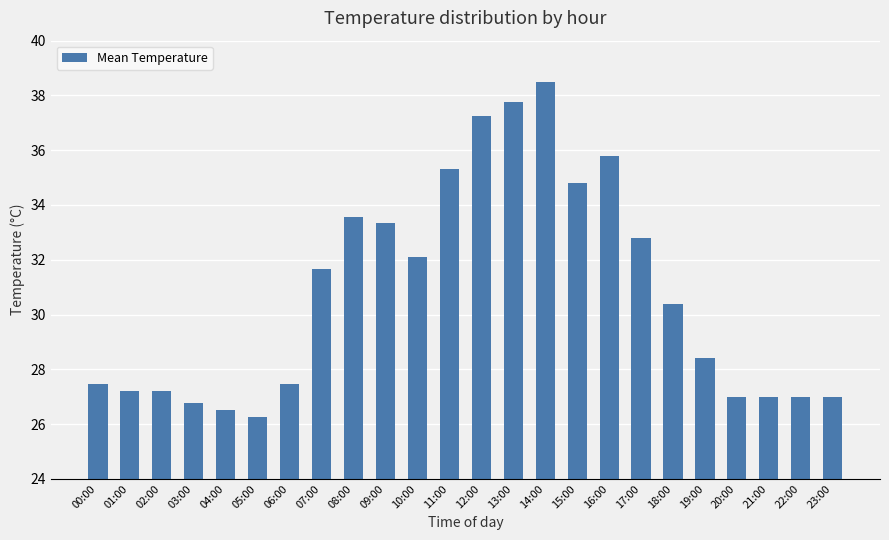

What is the ratio of the value at 20:00 to the value at 08:00?

0.8